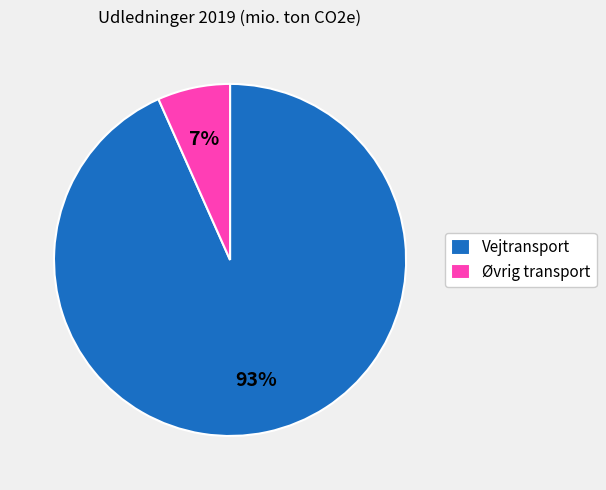

To the nearest percent, what is the average slice percentage?

50%